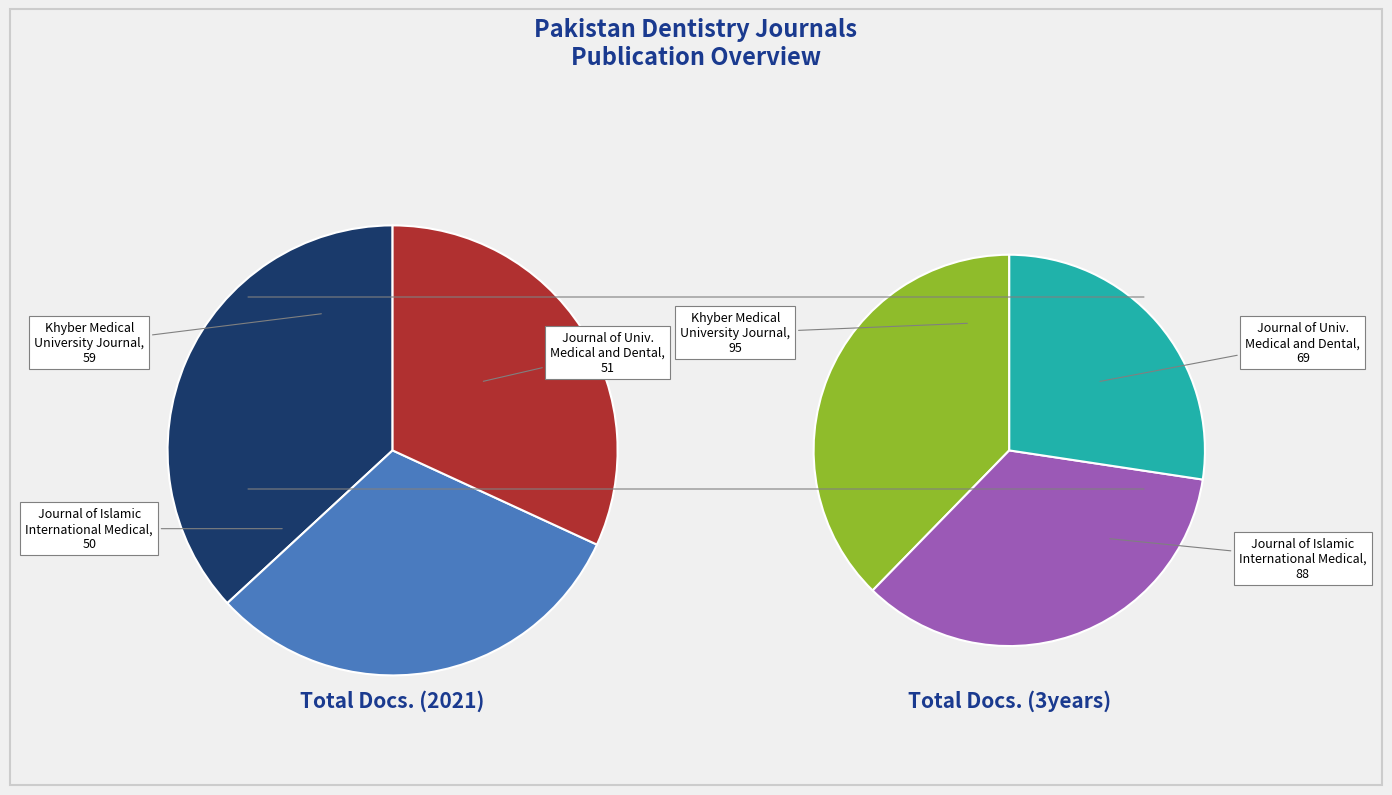

What is the total percentage of Journal of Islamic International Medical and Journal of University Medical and Dental?

63.1%